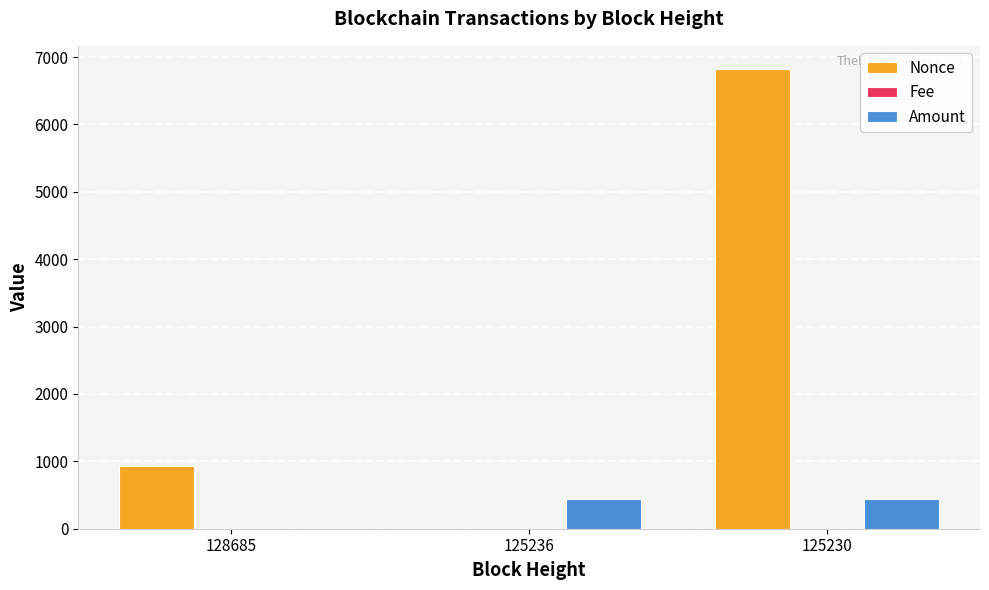

At which label does Nonce reach its peak?

125230